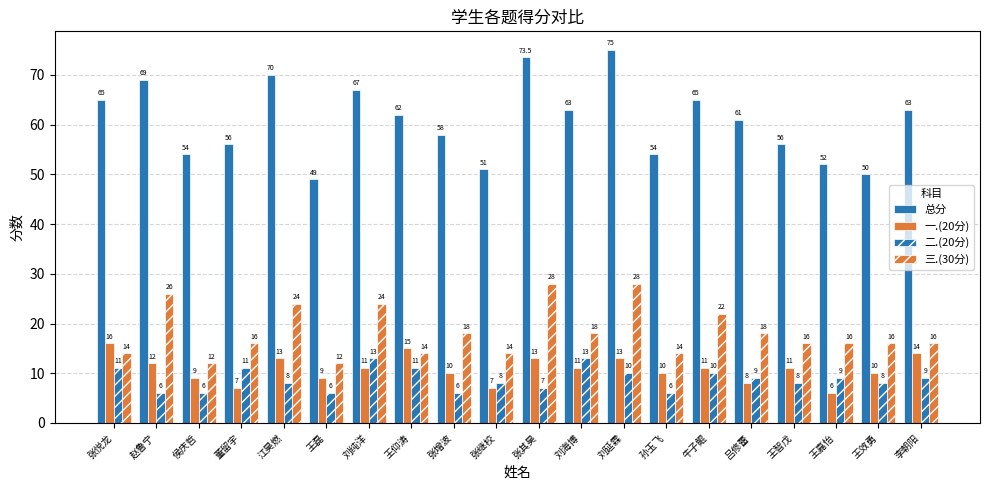

What is the maximum value for 总分?

75.0